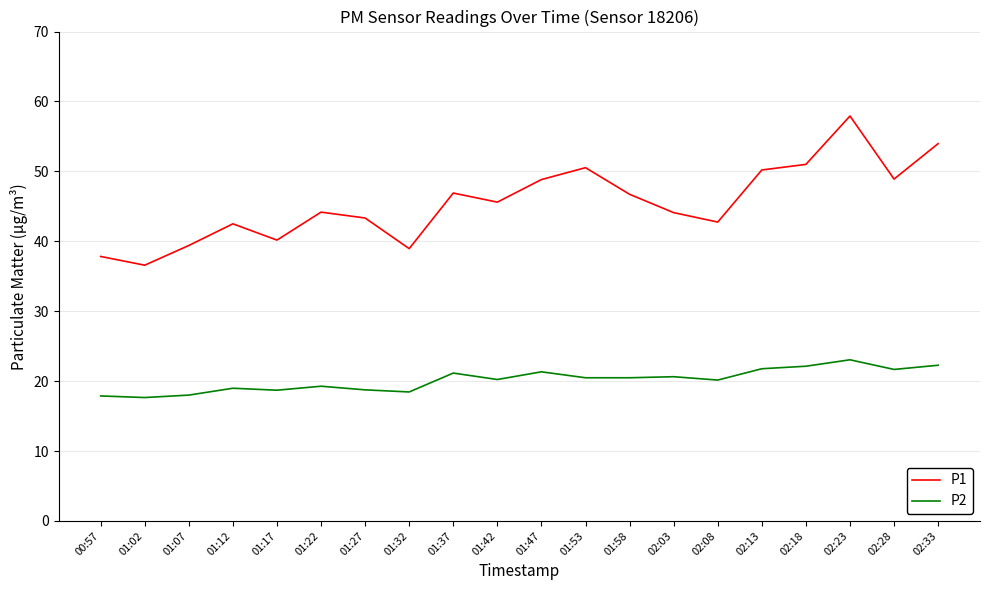

How many interior local valleys does the P1 series have?

6